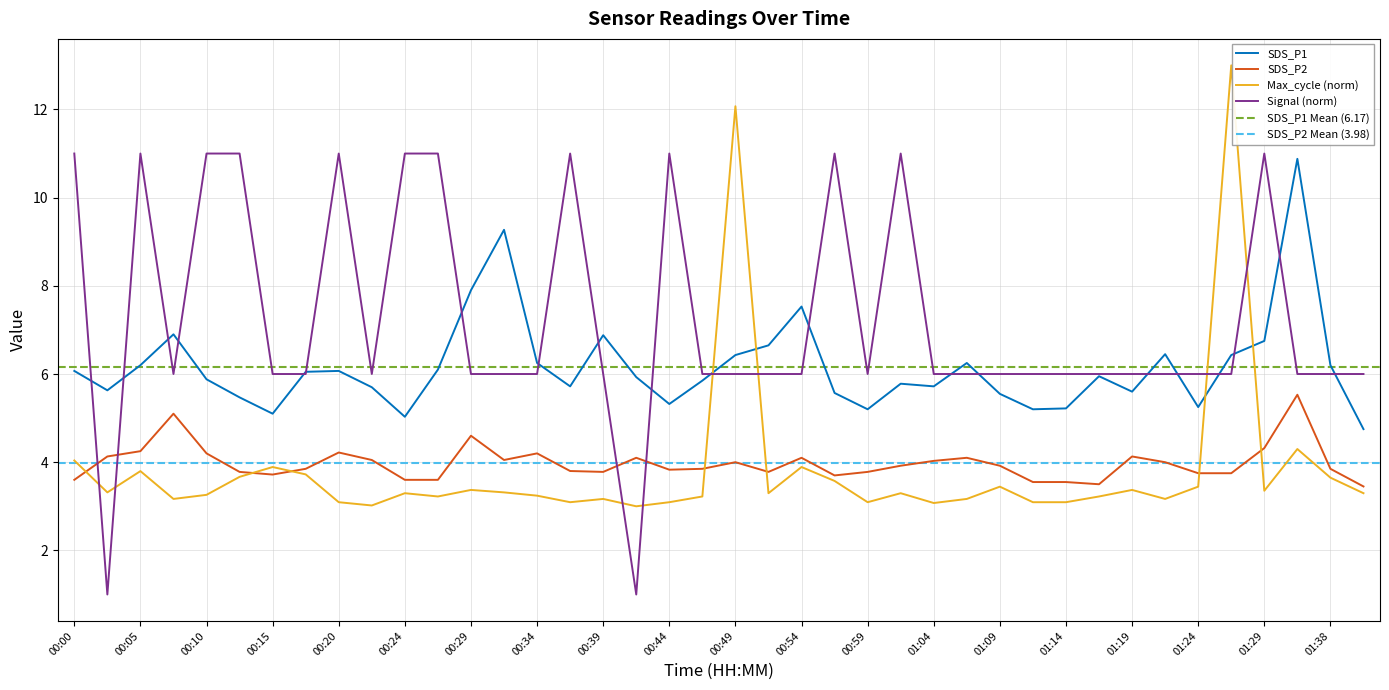

Rank the categories by Signal value from highest to lowest.

00:00, 00:05, 00:10, 00:12, 00:20, 00:24, 00:27, 00:37, 00:44, 00:57, 01:02, 01:29, 00:07, 00:15, 00:17, 00:22, 00:29, 00:32, 00:34, 00:39, 00:46, 00:49, 00:52, 00:54, 00:59, 01:04, 01:07, 01:09, 01:11, 01:14, 01:16, 01:19, 01:21, 01:24, 01:26, 01:35, 01:38, 01:40, 00:02, 00:42